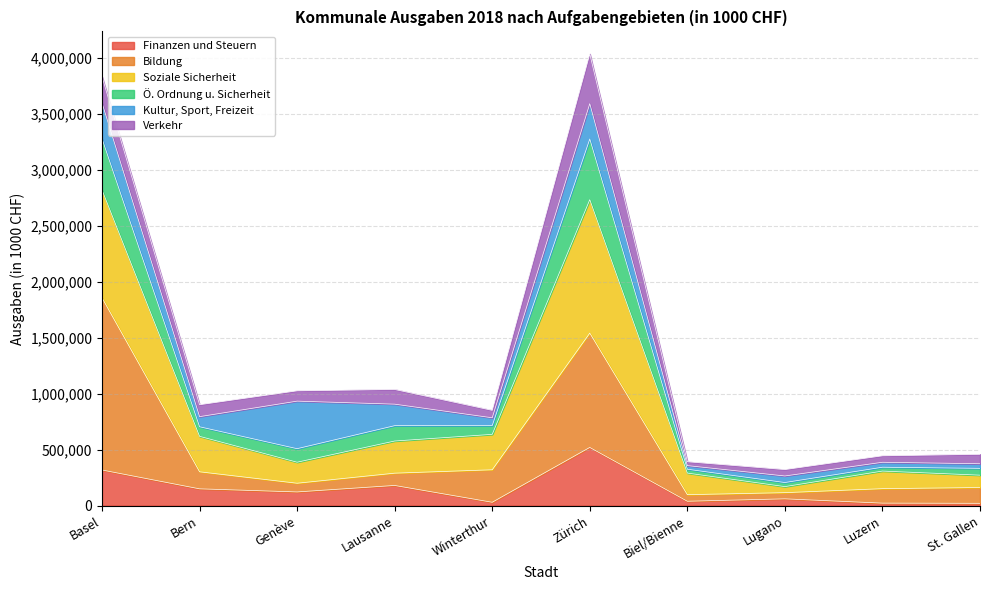

Does the chart have visible grid lines?

Yes